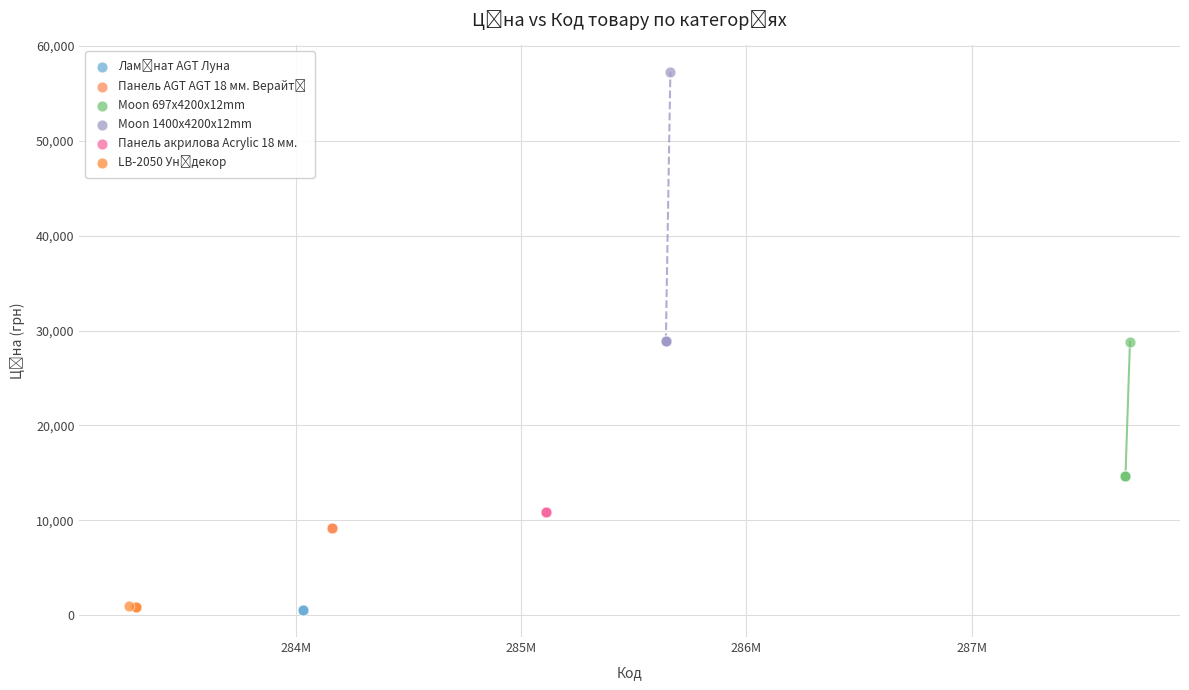

Which series contains the highest Y value?

Moon 1400x4200x12mm